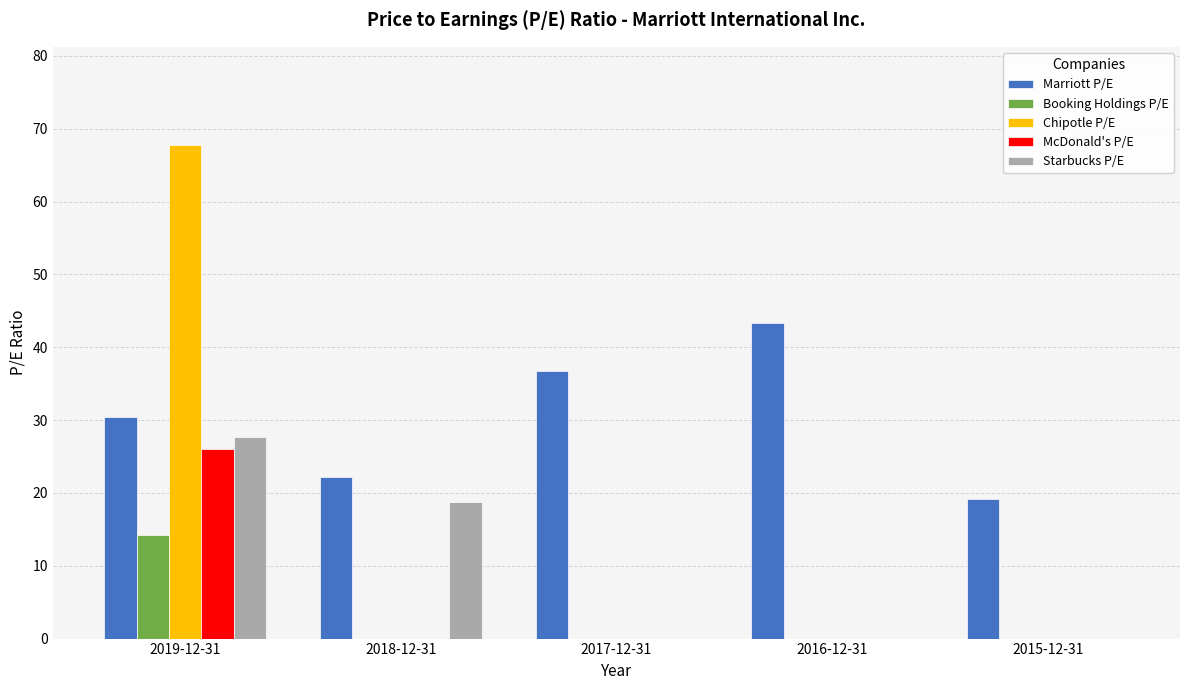

What is the sum of all Booking Holdings P/E values?

14.2